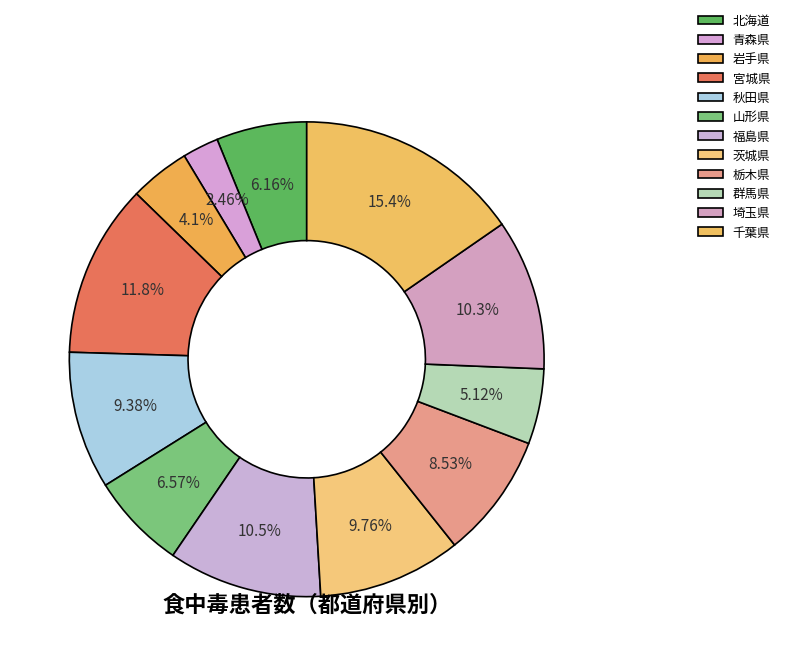

To the nearest percent, what is the difference between the largest and smallest slice percentages?

13%